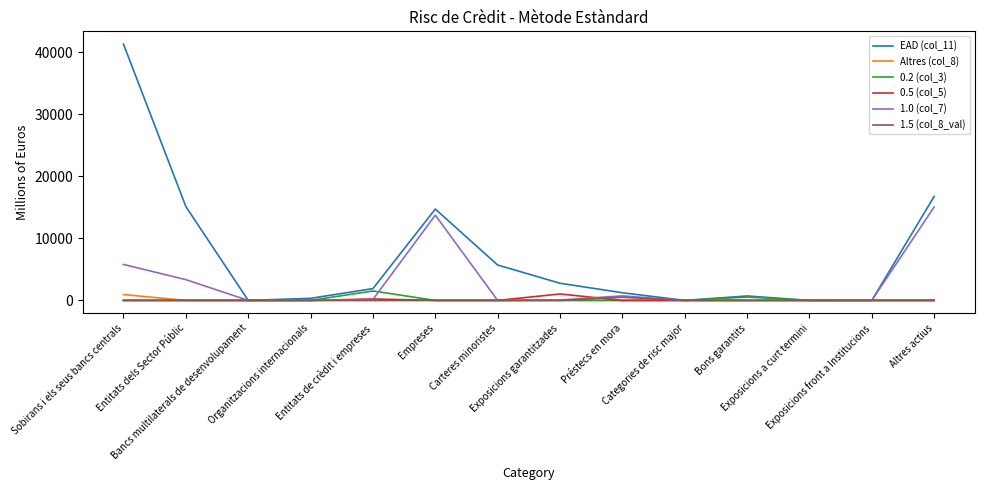

What is the maximum value shown in the chart?

41330.5